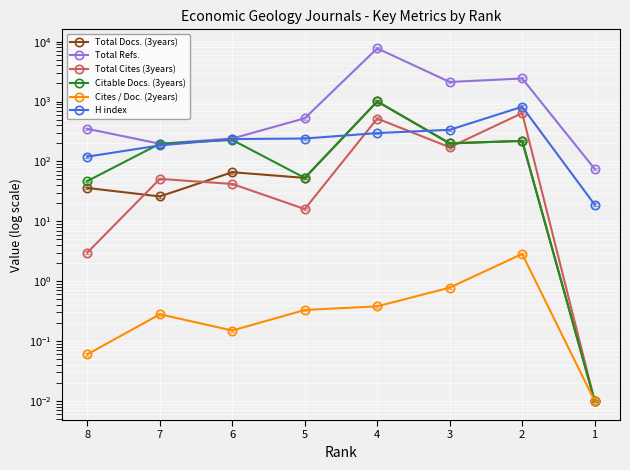

What are all the series names shown in the legend?

Total Docs. (3years), Total Refs., Total Cites (3years), Citable Docs. (3years), Cites / Doc. (2years), H index